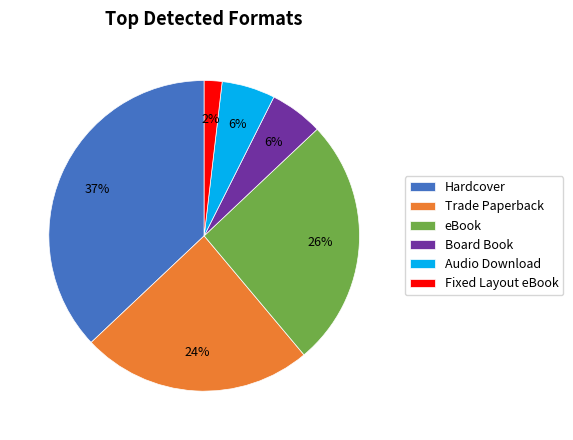

To the nearest percent, what portion does Trade Paperback represent?

24%